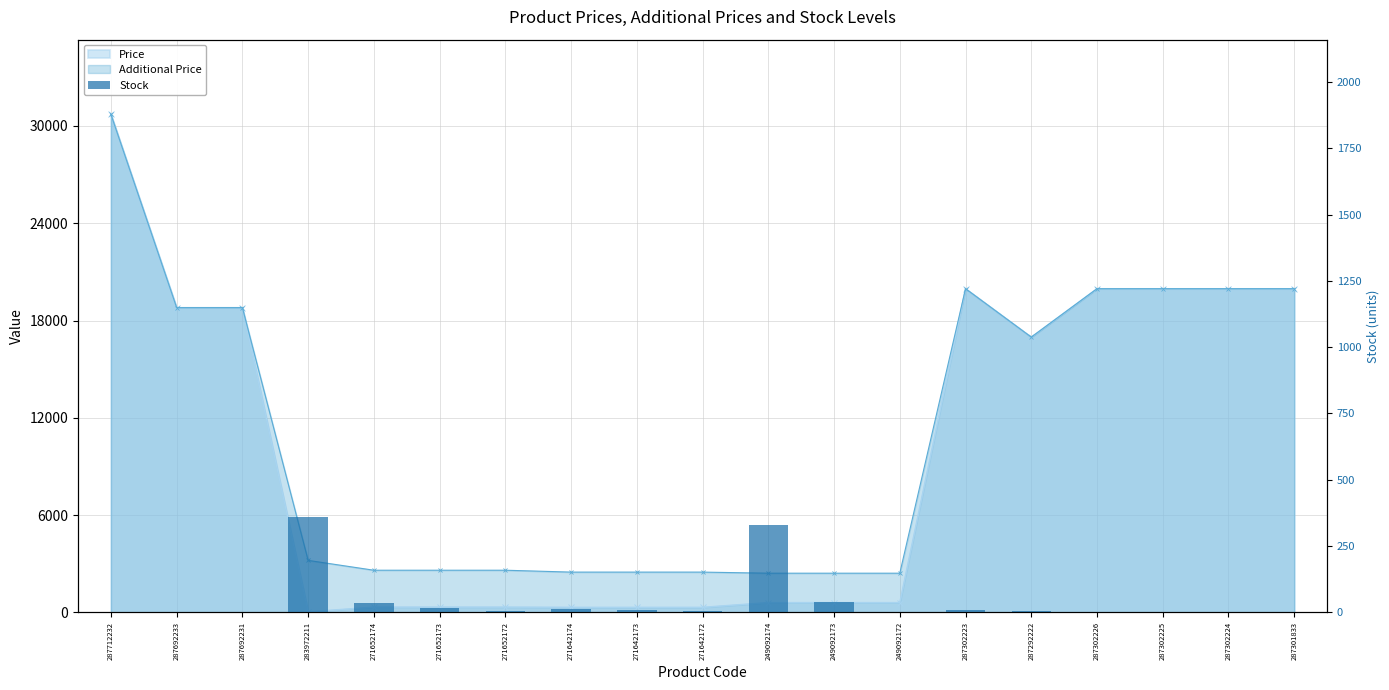

Which category has the lowest value across all series?

287712232